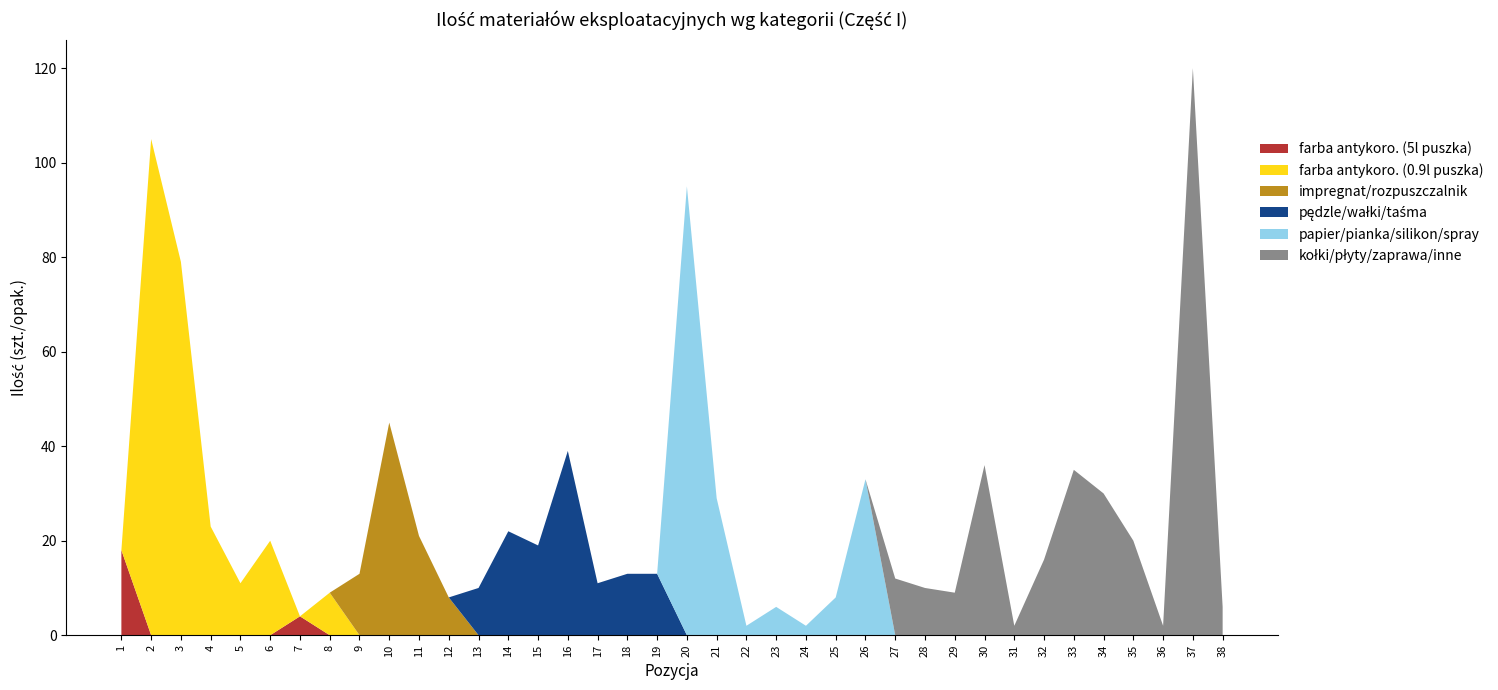

Reading left to right, transcribe all the data shown in this chart.

farba antykoro. (5l puszka): 18	0	0	0	0	0	4	0	0	0	0	0	0	0	0	0	0	0	0	0	0	0	0	0	0	0	0	0	0	0	0	0	0	0	0	0	0	0
farba antykoro. (0.9l puszka): 0	105	79	23	11	20	0	9	0	0	0	0	0	0	0	0	0	0	0	0	0	0	0	0	0	0	0	0	0	0	0	0	0	0	0	0	0	0
impregnat/rozpuszczalnik: 0	0	0	0	0	0	0	0	13	45	21	8	0	0	0	0	0	0	0	0	0	0	0	0	0	0	0	0	0	0	0	0	0	0	0	0	0	0
pędzle/wałki/taśma: 0	0	0	0	0	0	0	0	0	0	0	0	10	22	19	39	11	13	13	0	0	0	0	0	0	0	0	0	0	0	0	0	0	0	0	0	0	0
papier/pianka/silikon/spray: 0	0	0	0	0	0	0	0	0	0	0	0	0	0	0	0	0	0	0	95	29	2	6	2	8	33	0	0	0	0	0	0	0	0	0	0	0	0
kołki/płyty/zaprawa/inne: 0	0	0	0	0	0	0	0	0	0	0	0	0	0	0	0	0	0	0	0	0	0	0	0	0	0	12	10	9	36	2	16	35	30	20	2	120	6